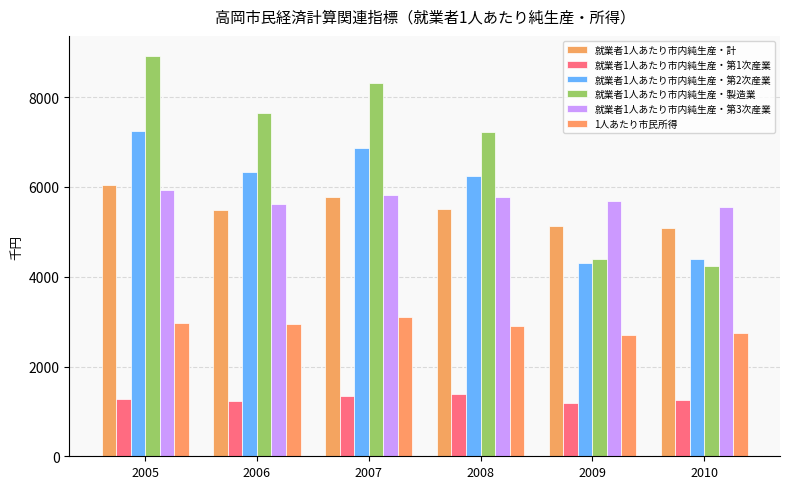

How many distinct data groups are displayed?

6